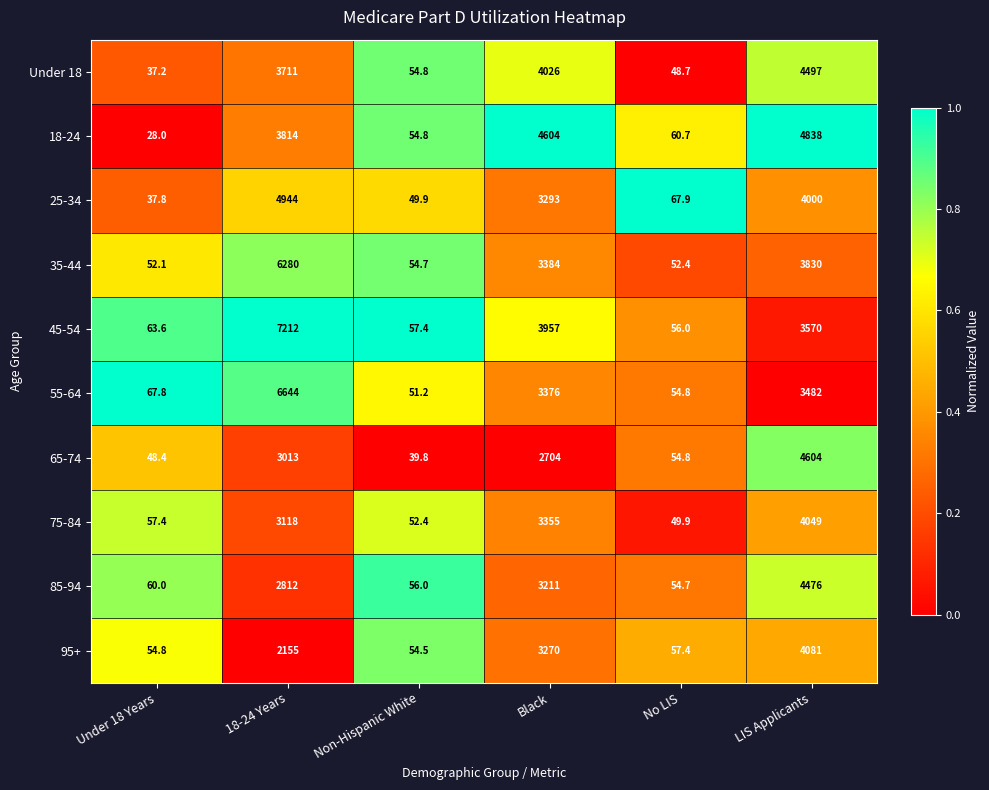

Which series has the widest spread of values?

45-54